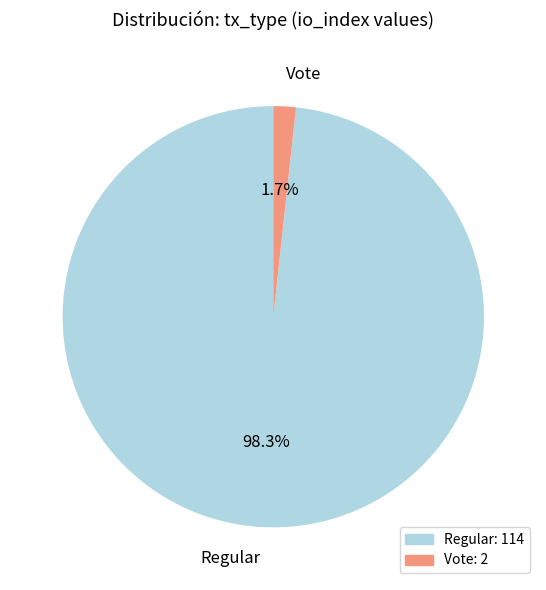

To the nearest percent, what is the average slice percentage?

50%